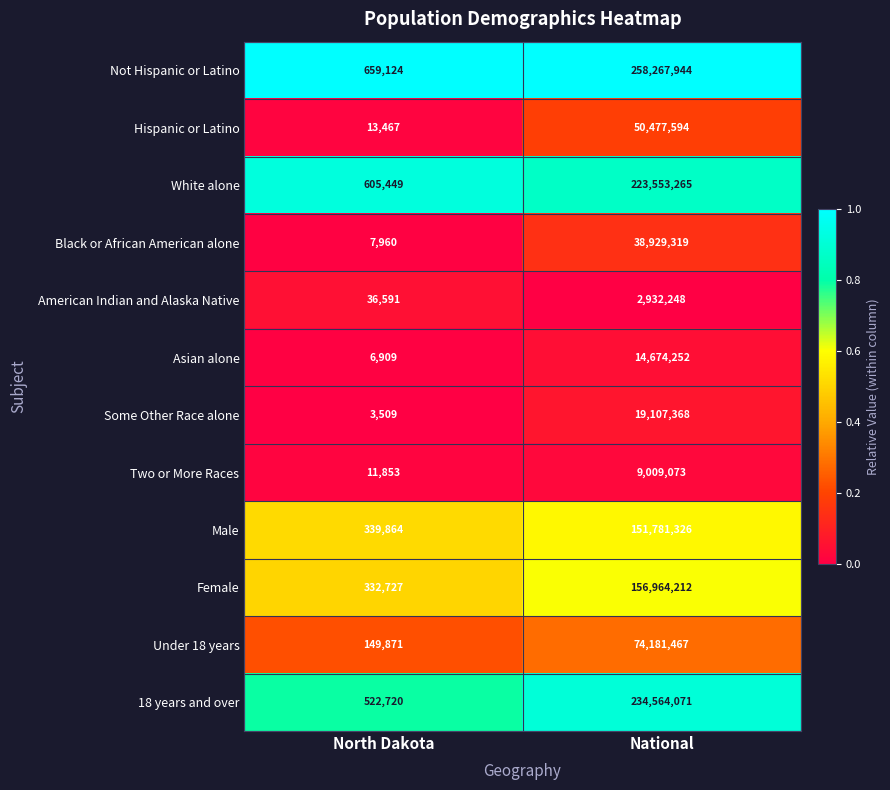

What is the spread (max minus min) of values at National?

255335696